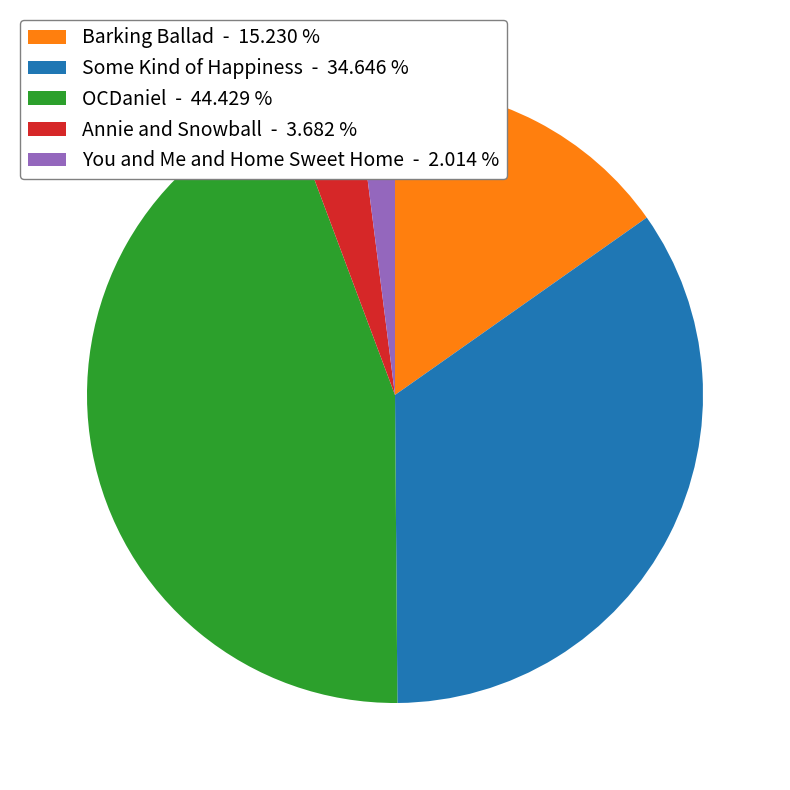

Count the number of slices in the pie.

5